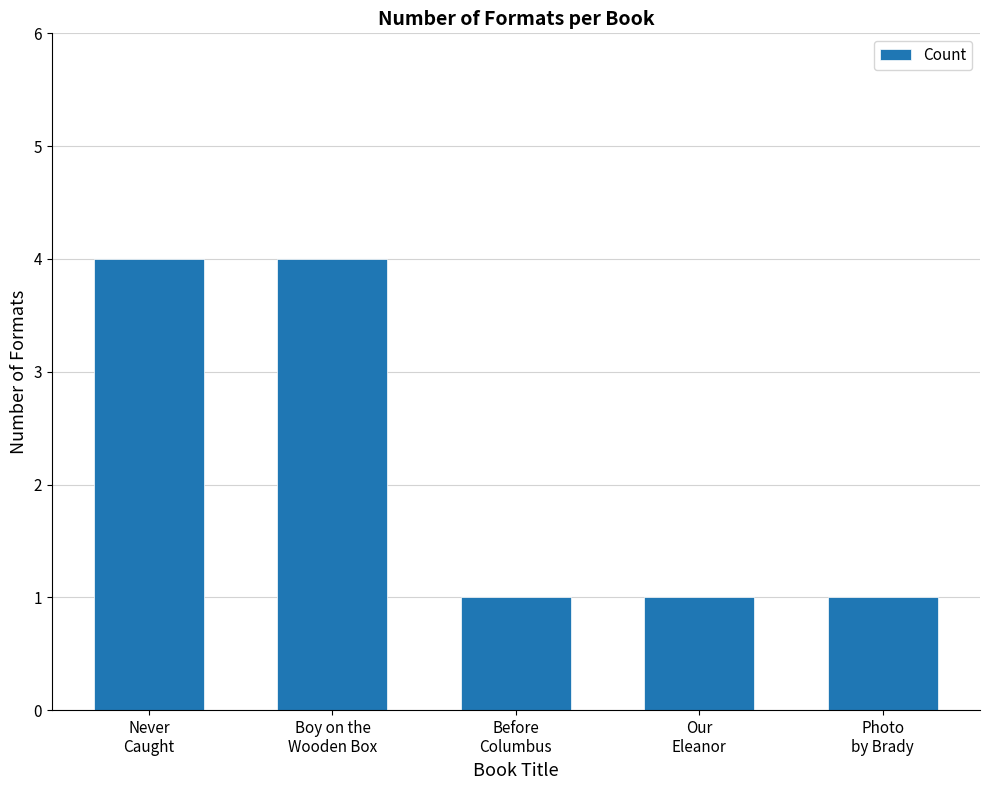

What is the value of the 2nd bar from the left?

4